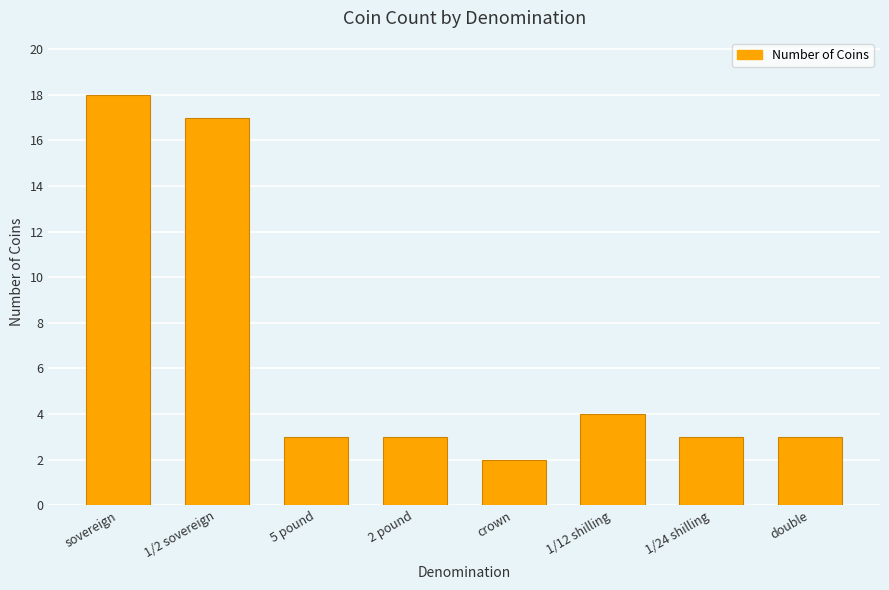

Which has a higher value, 2 pound or 1/12 shilling?

1/12 shilling